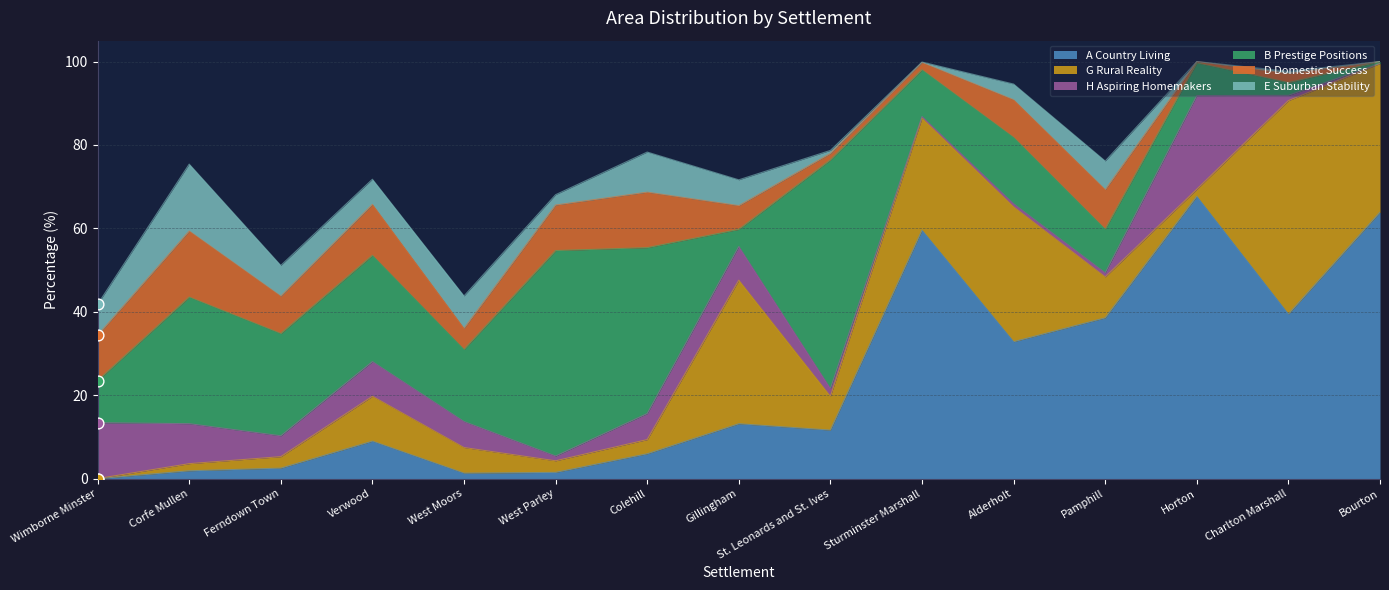

At how many categories does at least one series exceed 50?

5